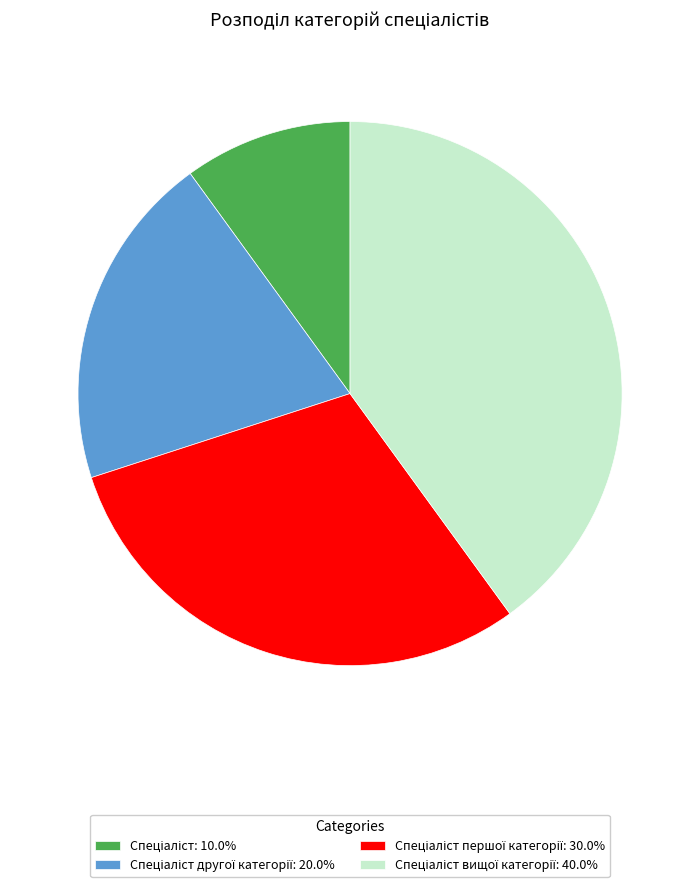

Does any single category account for the majority?

No